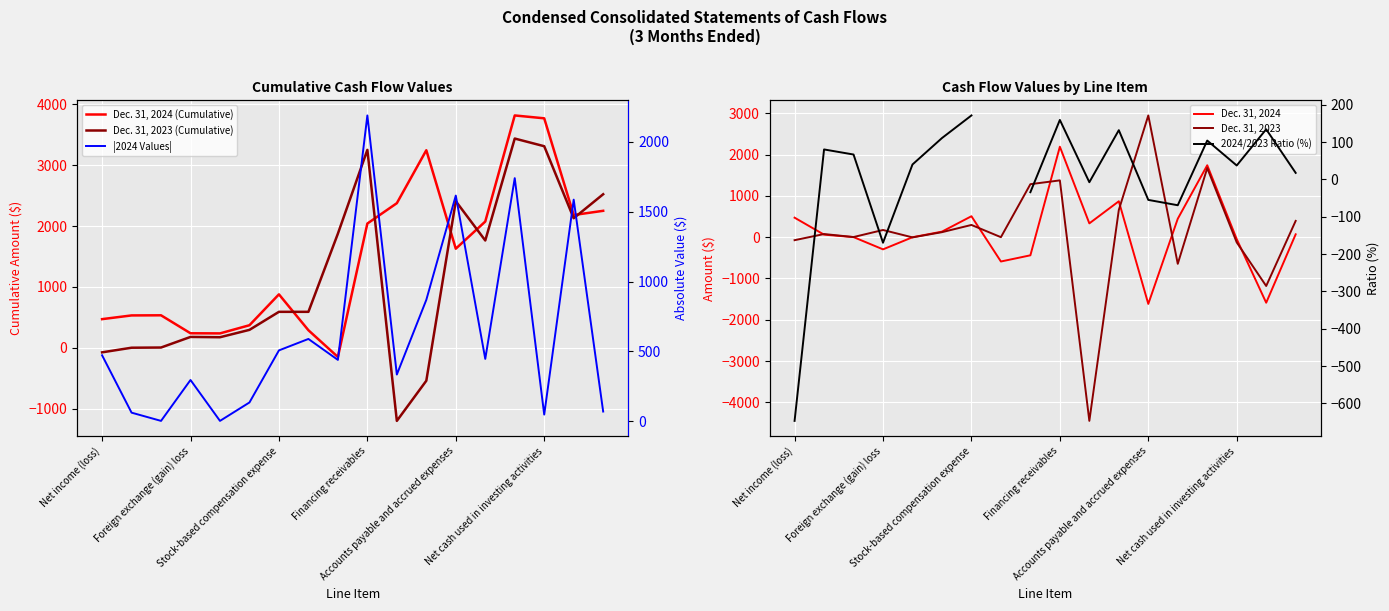

How many values in the |2024 Values| series are below 446?

9